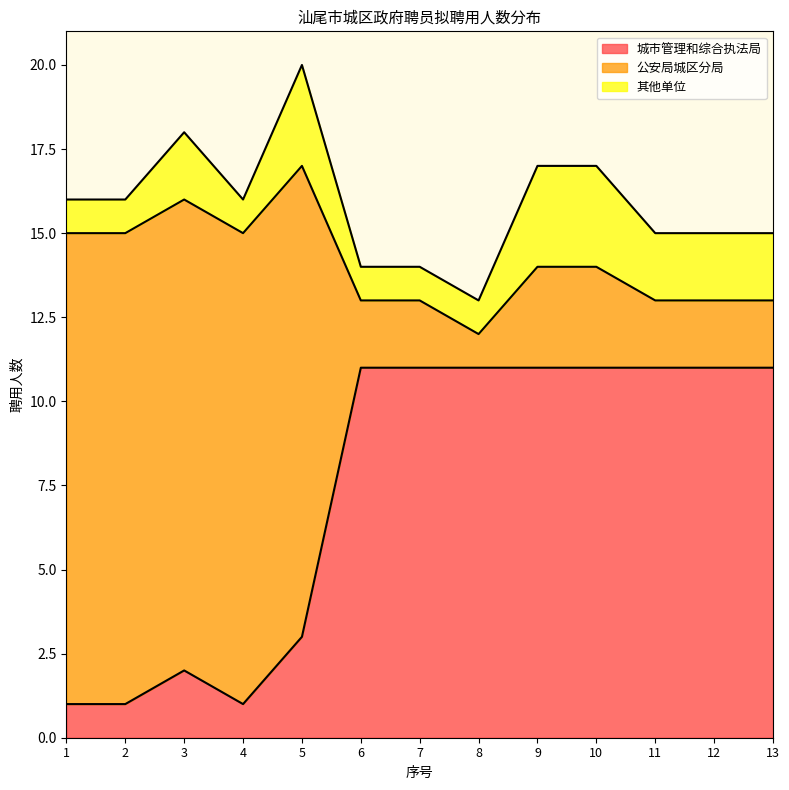

Which category has the lowest value in the 公安局城区分局 series?

8